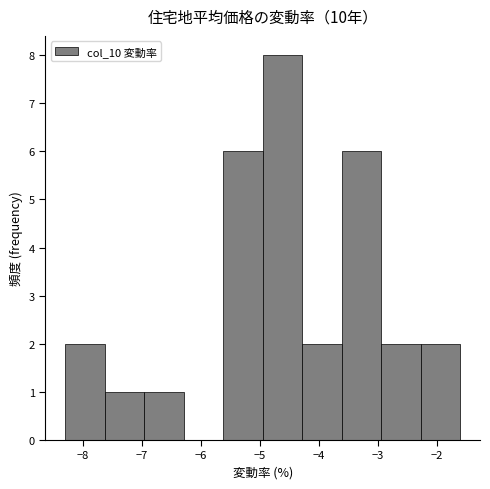

Reading left to right, list every bar in this chart as the range it spans on the x-axis followed by its height. Neither the bar edges nor the heights are printed on the chart, so give them approximately, as read against the axes.

-8.30 to -7.63: 2
-7.63 to -6.96: 1
-6.96 to -6.29: 1
-6.29 to -5.62: 0
-5.62 to -4.95: 6
-4.95 to -4.28: 8
-4.28 to -3.61: 2
-3.61 to -2.94: 6
-2.94 to -2.27: 2
-2.27 to -1.60: 2